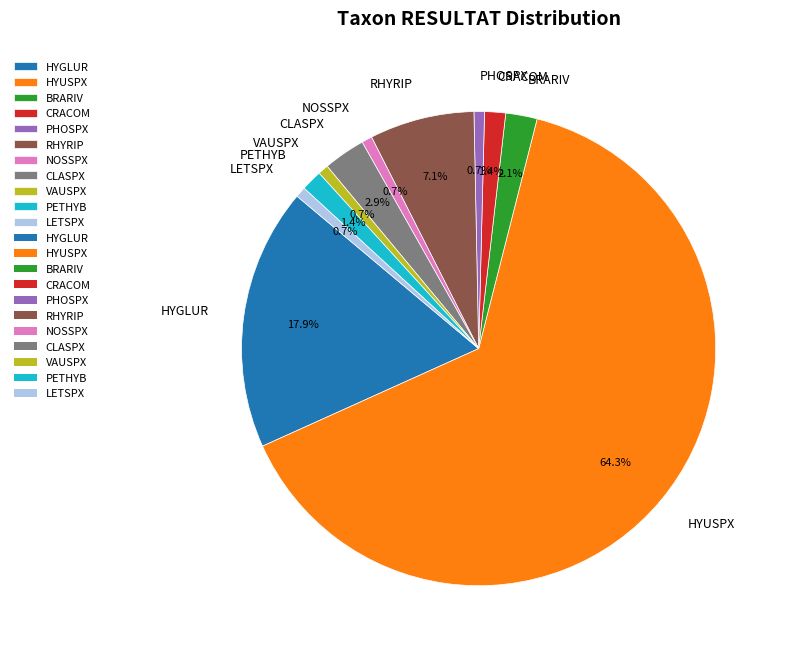

The VAUSPX slice represents 11% of the pie. True or false?

False